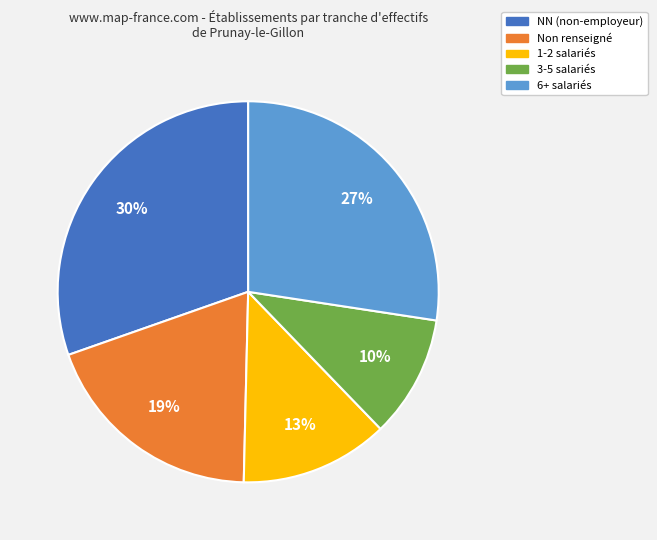

Do NN (non-employeur) and 6+ salariés together represent more than half of the pie?

Yes